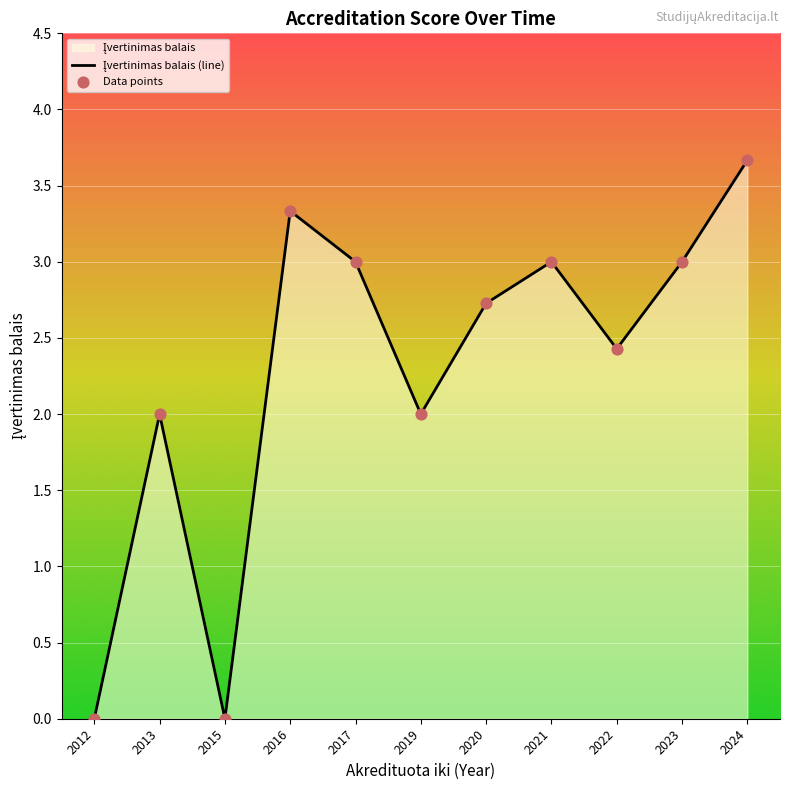

Is the value of Įvertinimas balais (line) at 2021 greater than the value of Data points at 2017?

No